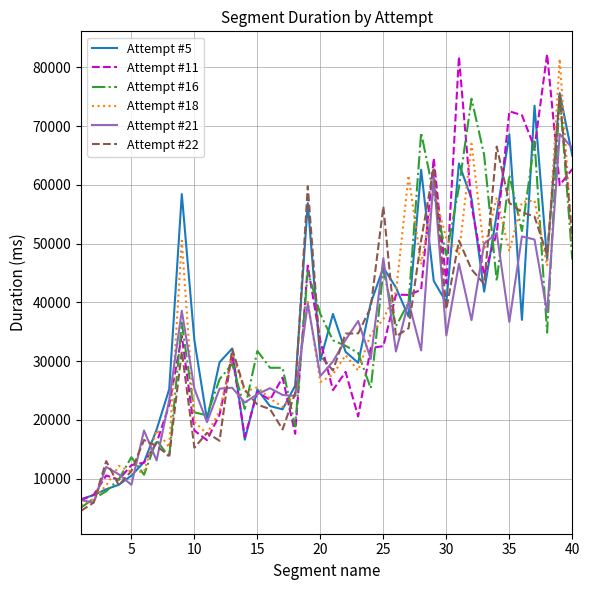

What is the minimum value shown in the chart?

4531